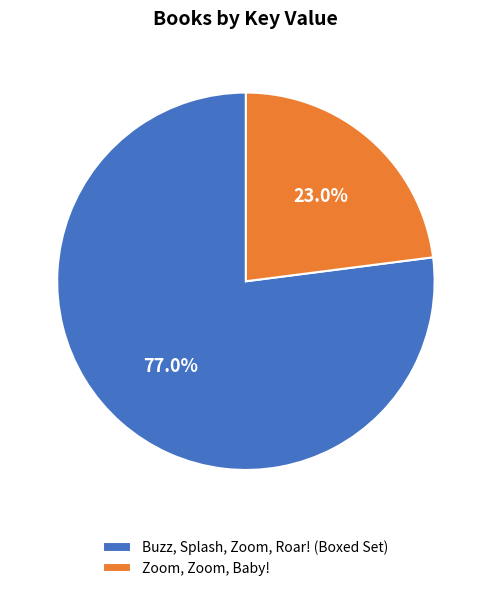

Do Zoom, Zoom, Baby! and Buzz, Splash, Zoom, Roar! (Boxed Set) together represent more than half of the pie?

Yes